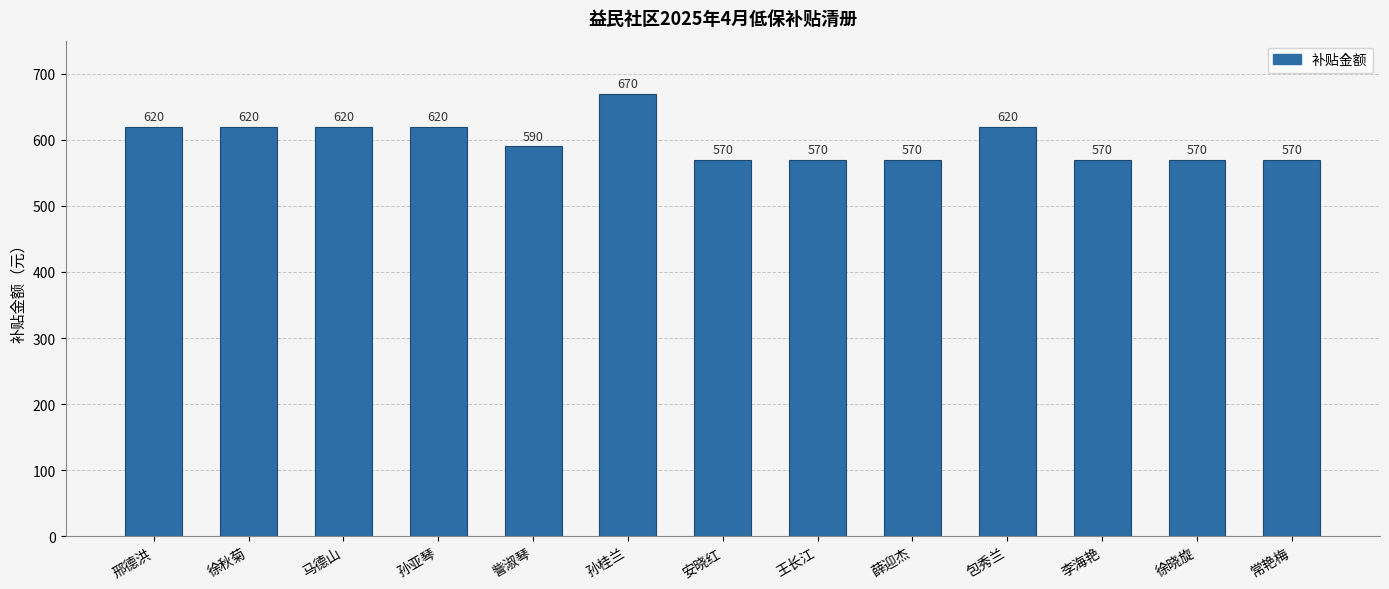

Between 徐秋菊 and 王长江, which is larger?

徐秋菊